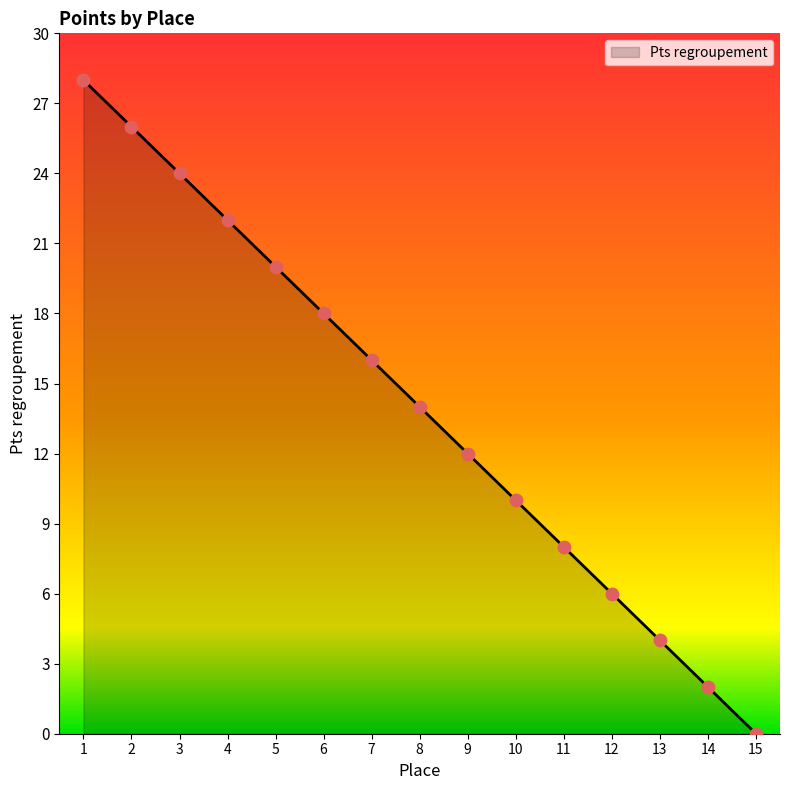

What is the ratio of the value at 2 to the value at 14?

13.0